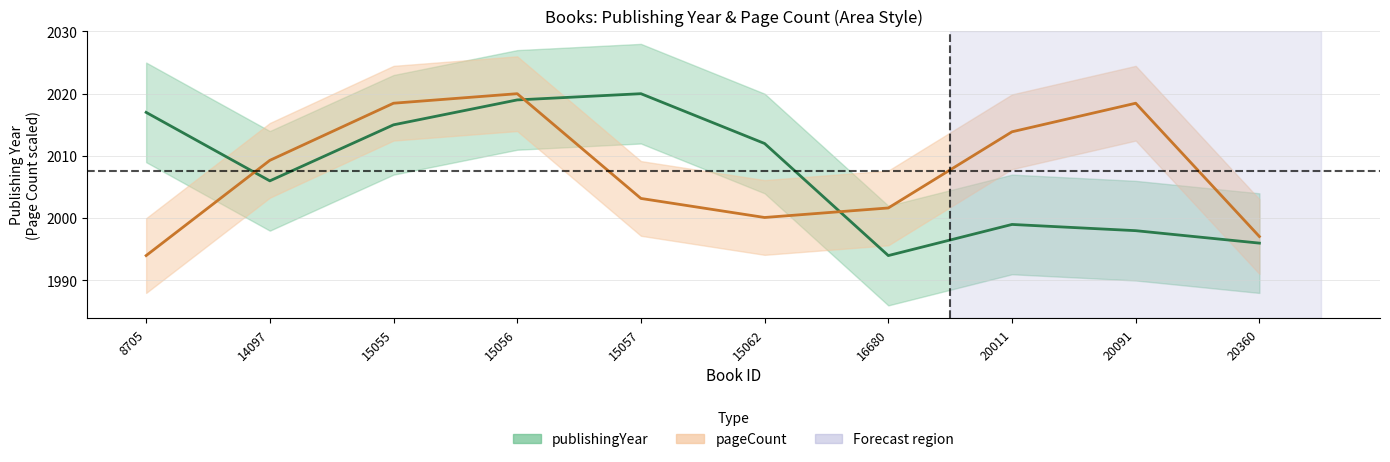

What is the sum of the publishingYear values at 20011 and 16680?

3993.0